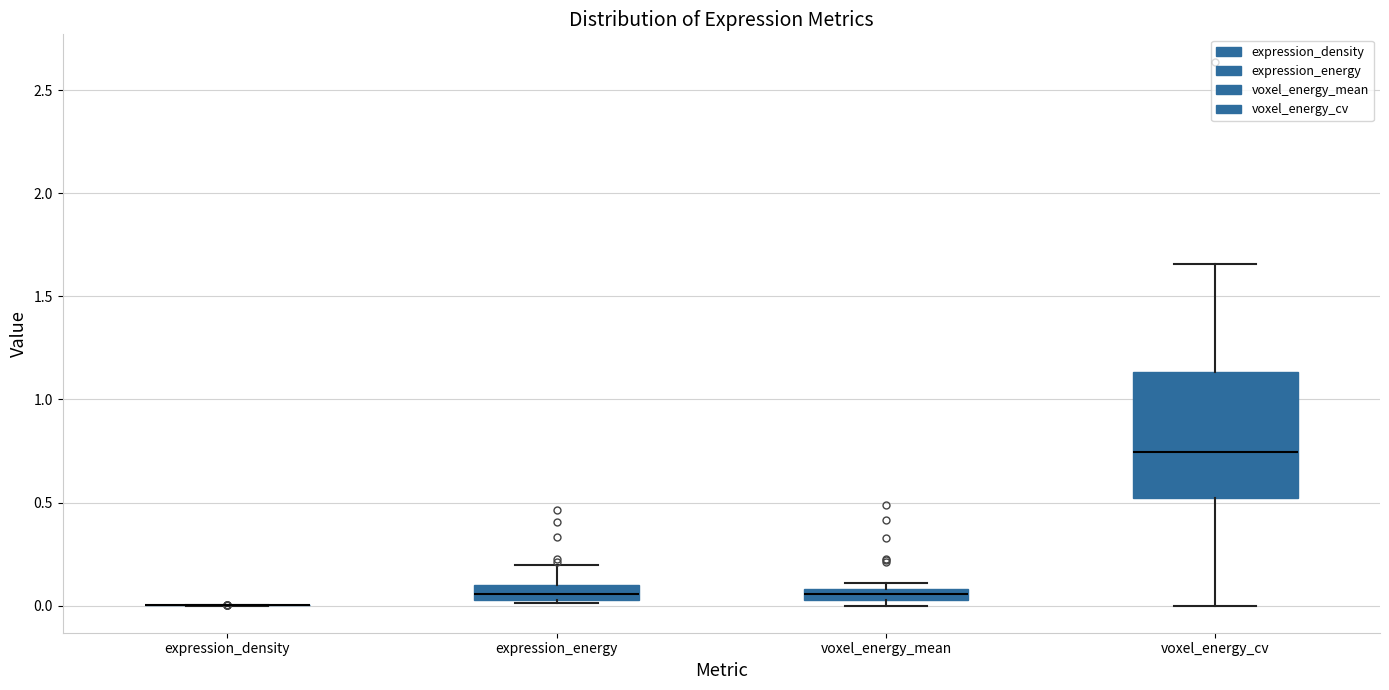

Where is the upper edge of the box for expression_energy on the y-axis? The values are not printed on the chart, so give them approximately, as read against the axis.

0.10